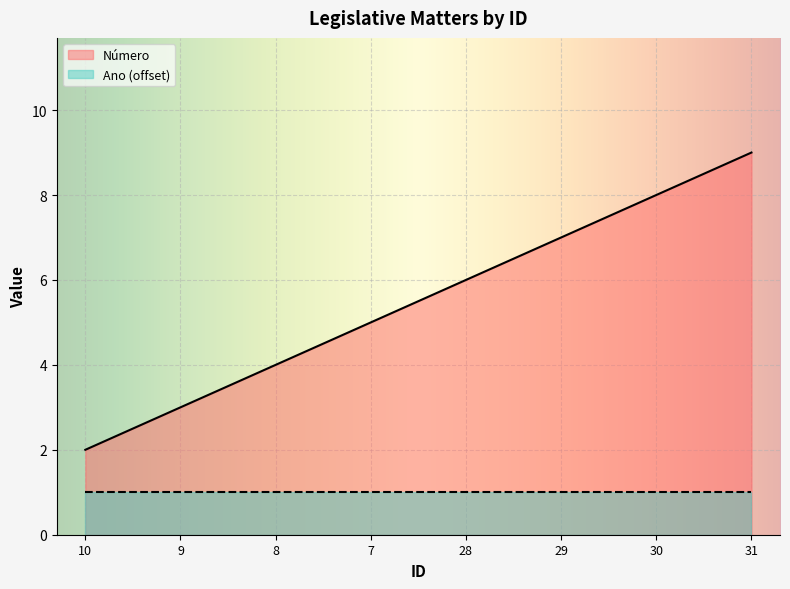

List the labels in order of value, smallest first.

10, 9, 8, 7, 28, 29, 30, 31